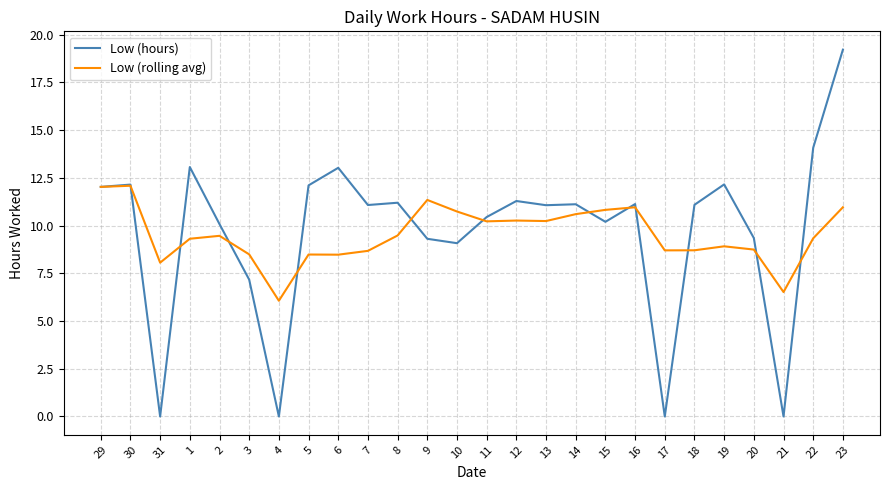

What is the approximate value of Low (rolling avg) at 16?

11.0